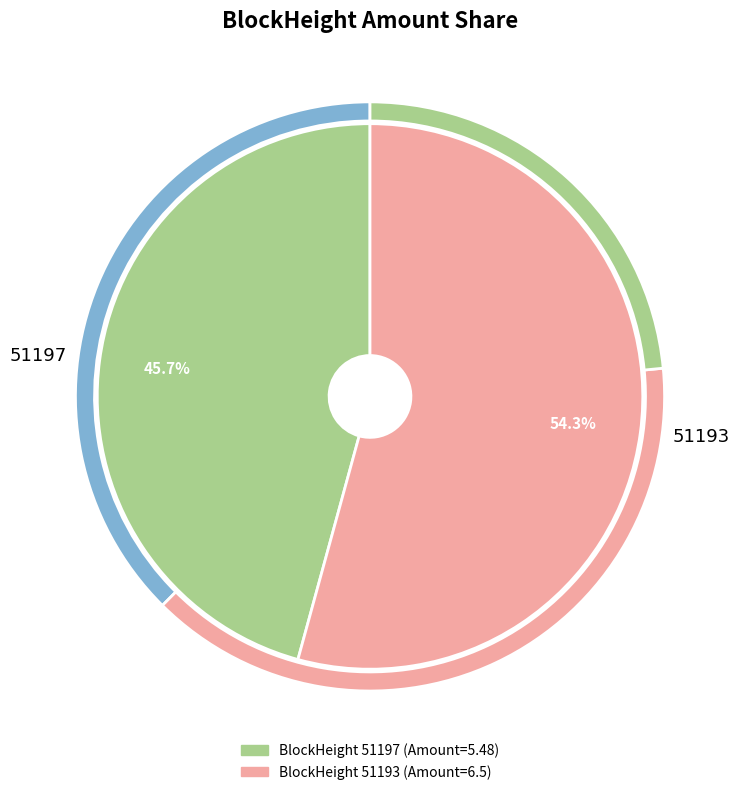

Between 51193 and 51197, which is larger?

51193